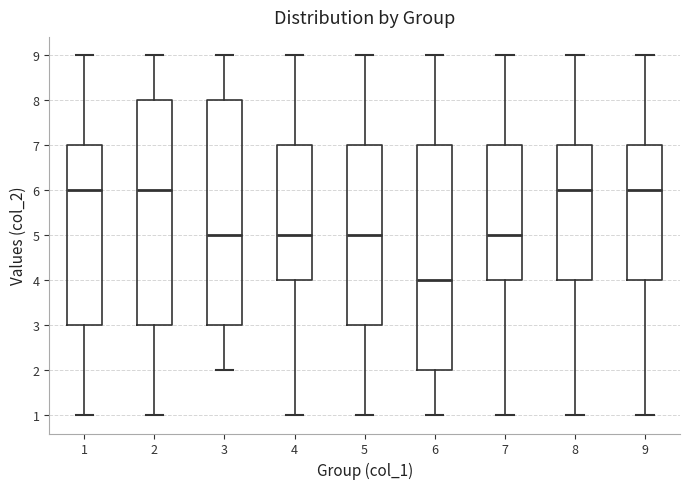

Reading left to right, read every box against the y-axis: the position of its median line, the range the box covers, and the ends of its whiskers. The values are not printed on the chart, so give them approximately, as read against the axis.

1: median 6, box 3 to 7, whiskers 1 to 9
2: median 6, box 3 to 8, whiskers 1 to 9
3: median 5, box 3 to 8, whiskers 2 to 9
4: median 5, box 4 to 7, whiskers 1 to 9
5: median 5, box 3 to 7, whiskers 1 to 9
6: median 4, box 2 to 7, whiskers 1 to 9
7: median 5, box 4 to 7, whiskers 1 to 9
8: median 6, box 4 to 7, whiskers 1 to 9
9: median 6, box 4 to 7, whiskers 1 to 9